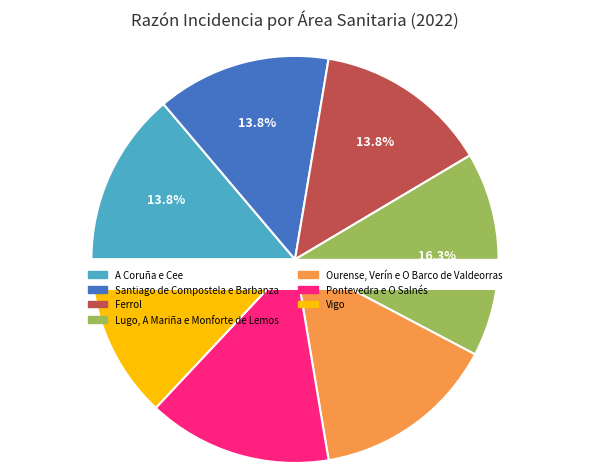

To the nearest percent, what is the difference between the A Coruña e Cee and Vigo slice percentages?

1%